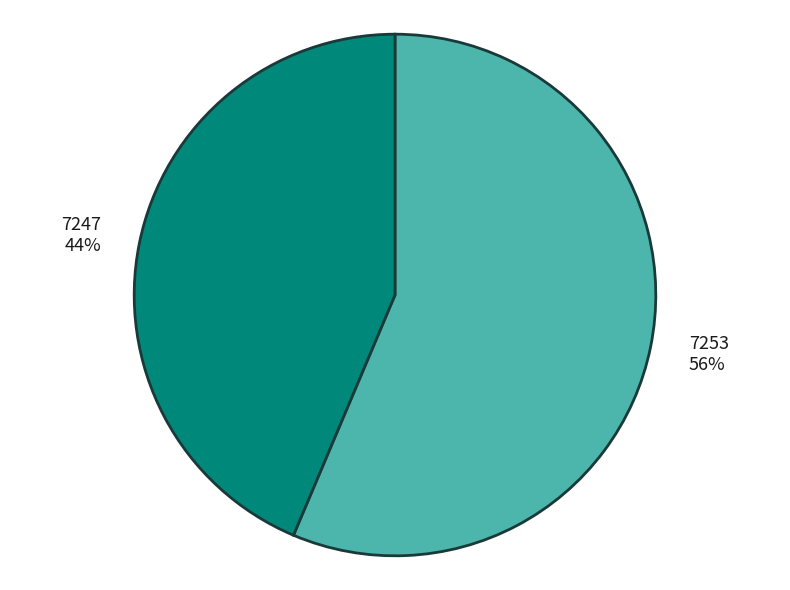

Which has a higher value, 7247 or 7253?

7253